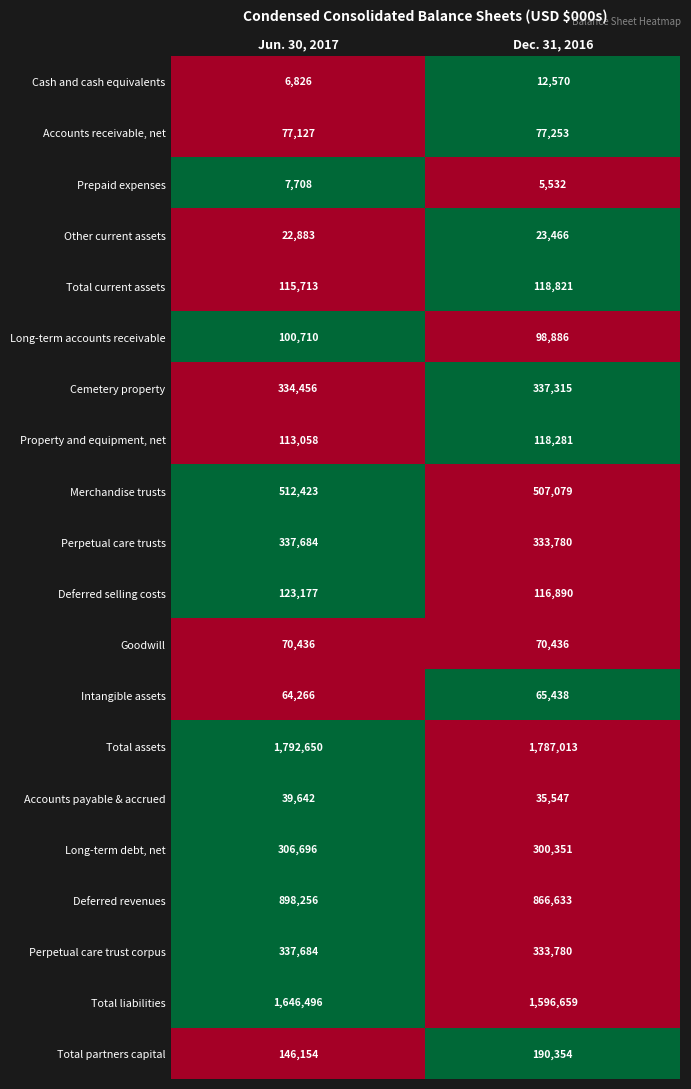

What is the sum of all Total current assets values?

234534